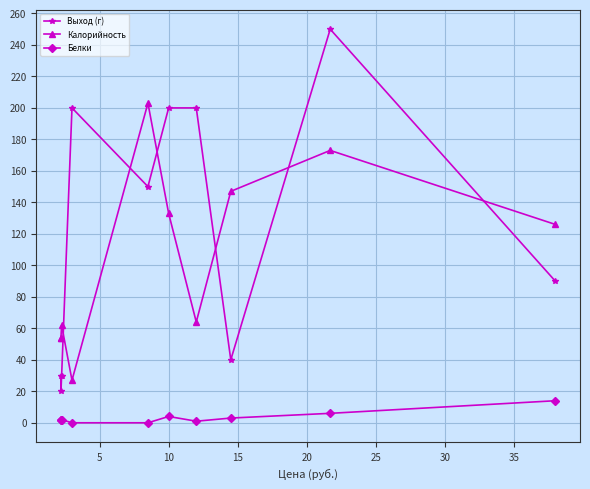

How many series are shown in this chart?

3